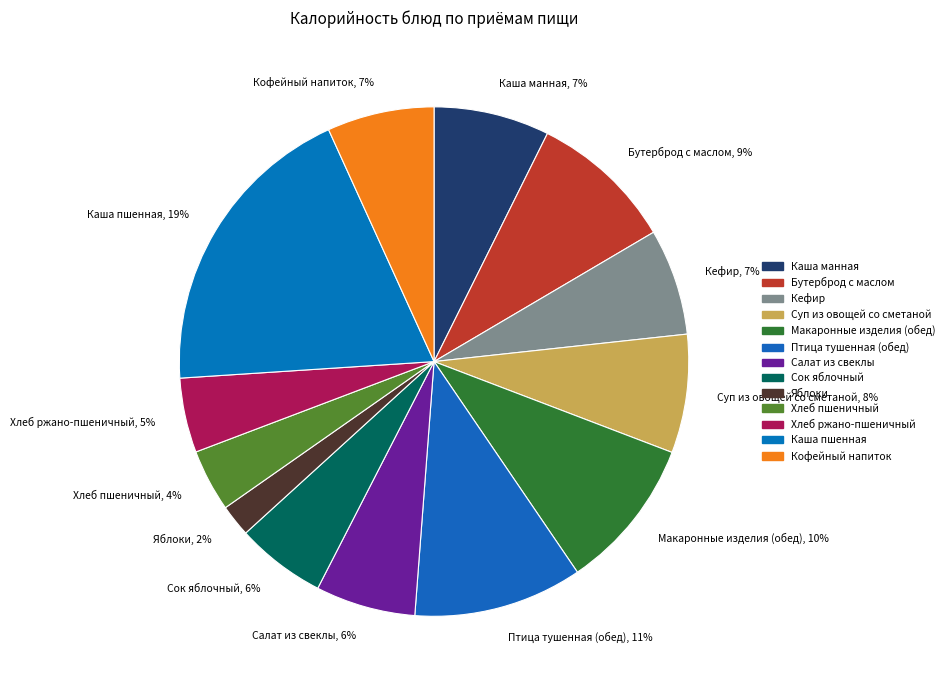

Which has a higher value, Бутерброд с маслом, 9% or Суп из овощей со сметаной, 8%?

Бутерброд с маслом, 9%